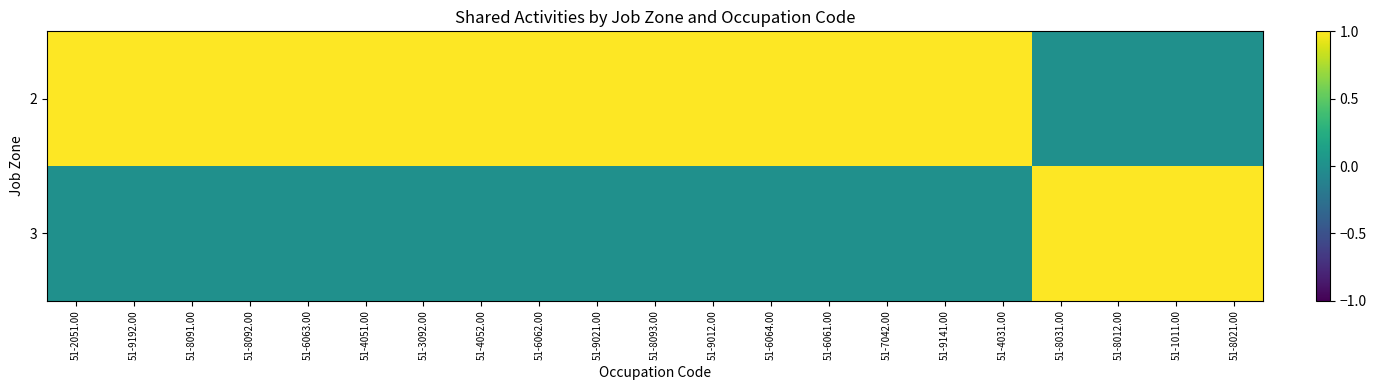

What is the spread (max minus min) of values at 51-9192.00?

1